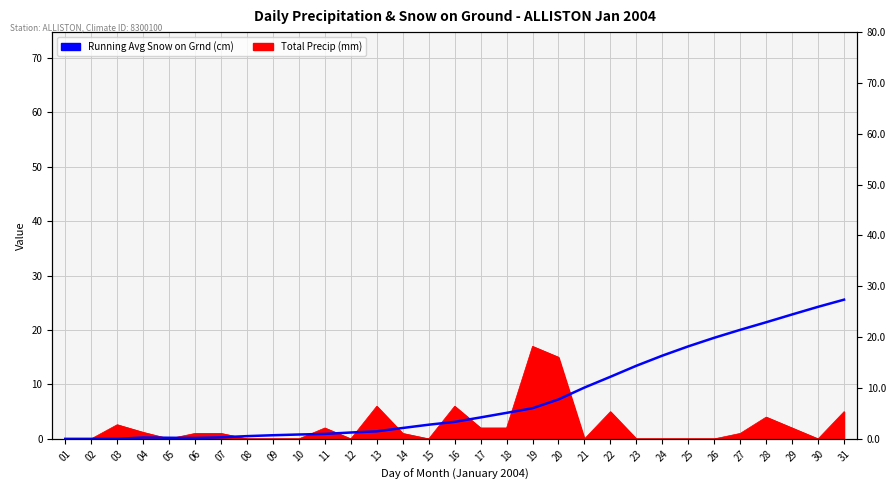

At which category does the chart reach its minimum across all series?

01